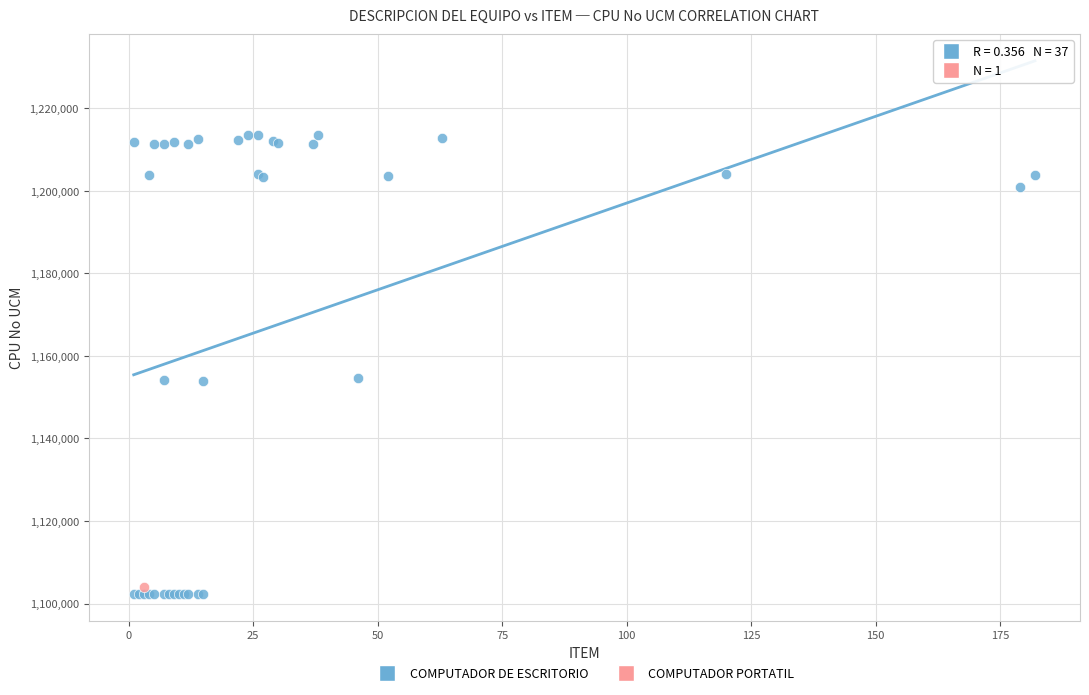

What are all the series names shown in the legend?

COMPUTADOR DE ESCRITORIO, COMPUTADOR PORTATIL